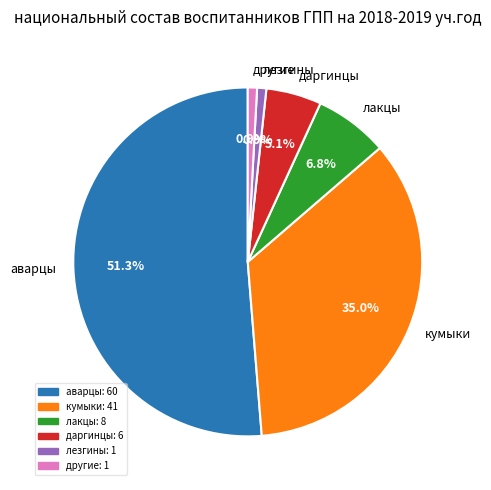

Do кумыки and лакцы together represent more than half of the pie?

No